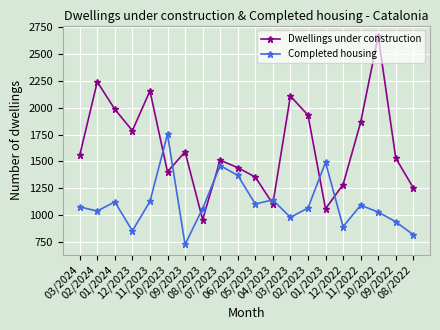

True or false: Completed housing has more than 1 points higher than both neighbors.

True